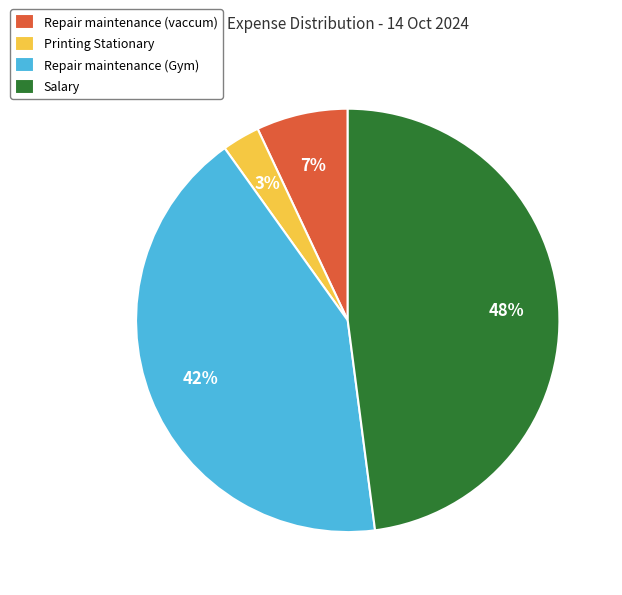

Combined, do Salary and Repair maintenance (Gym) account for over 50%?

Yes